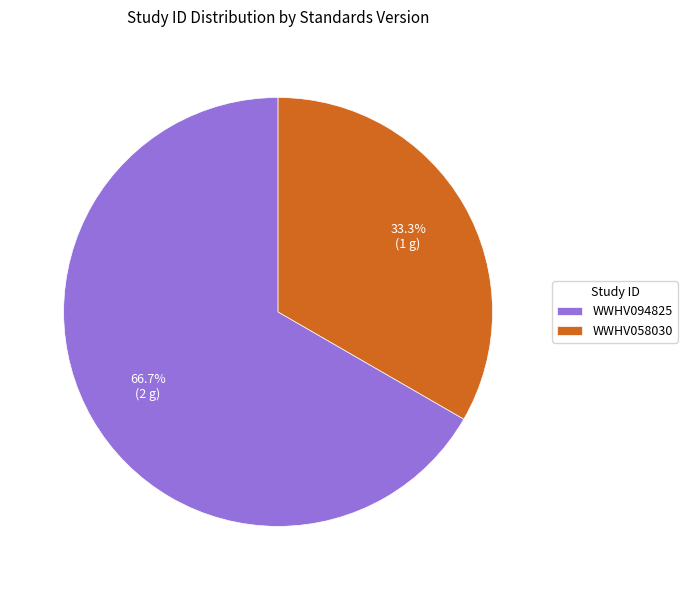

Which slice is the largest?

WWHV094825